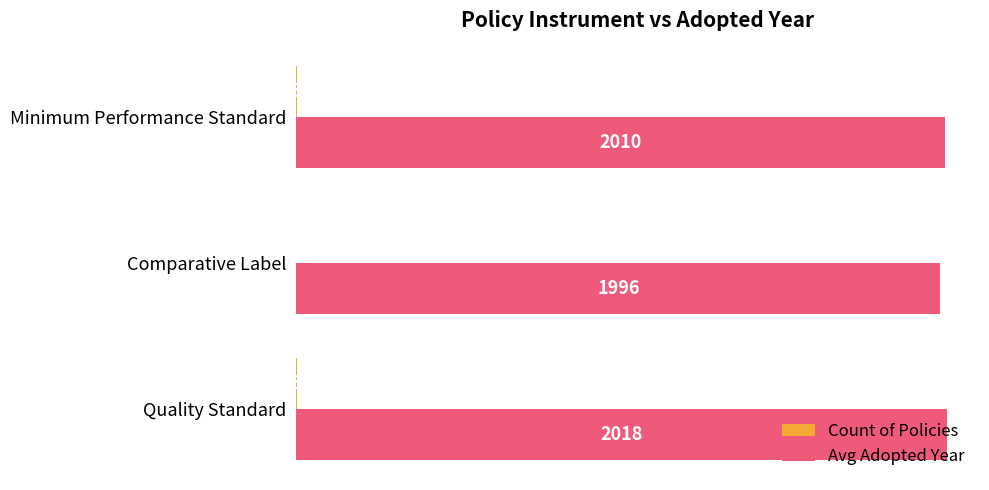

What is the greatest value displayed?

2017.7